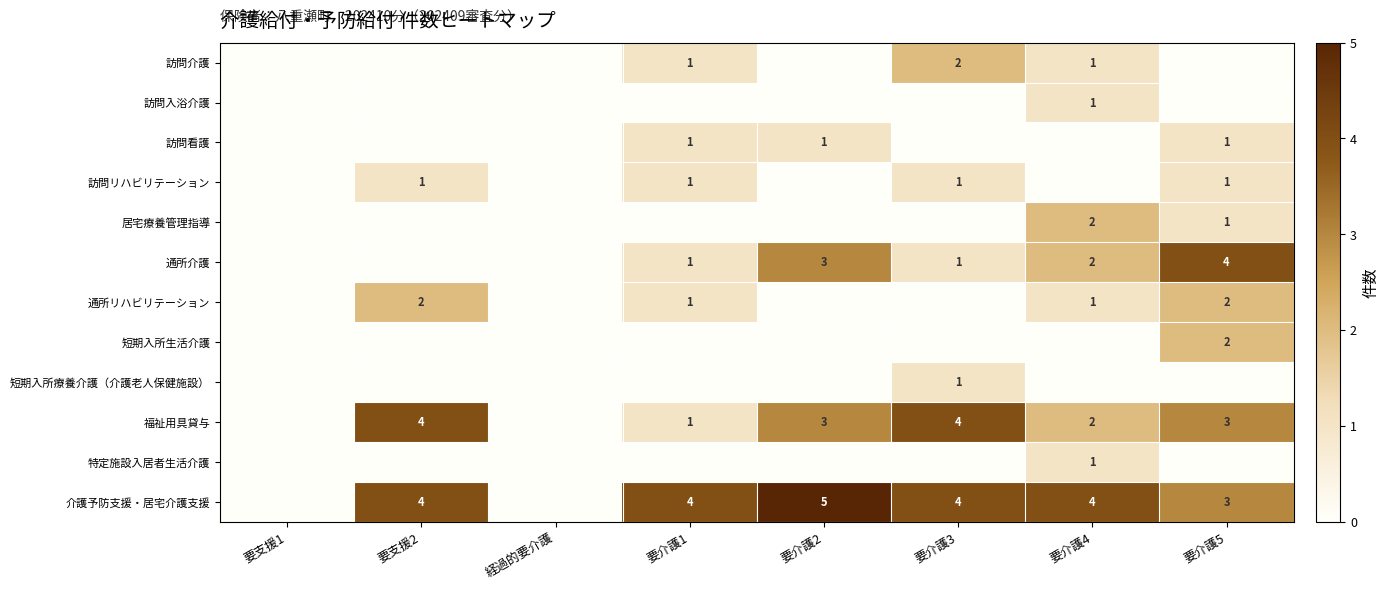

Count the number of categories in the chart.

8